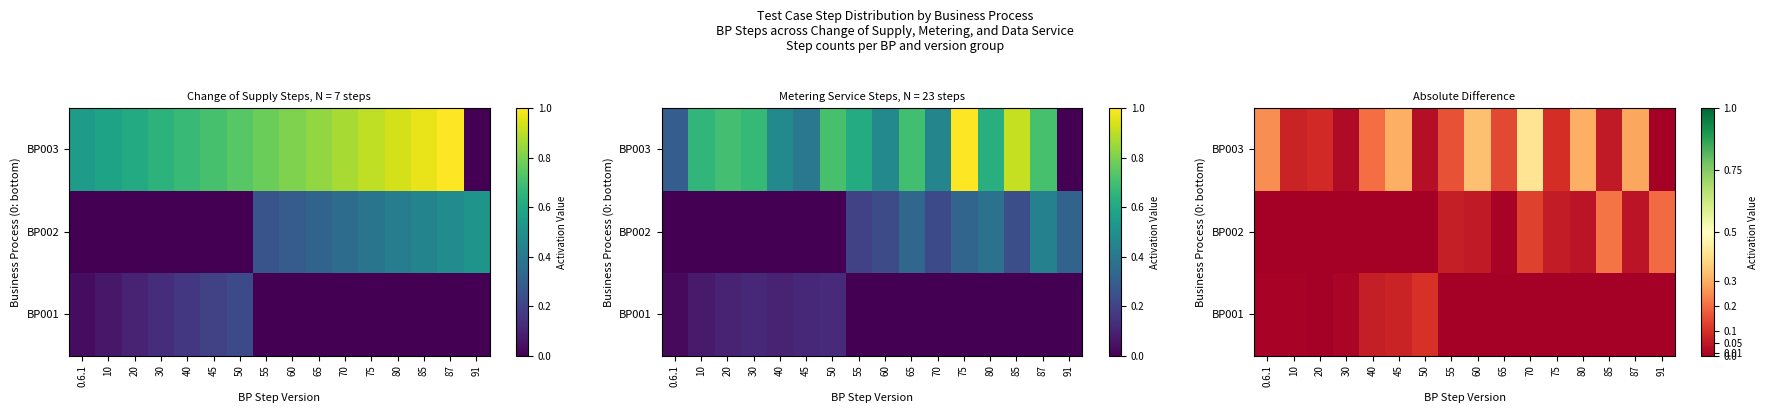

Which series has the widest spread of values?

BP003